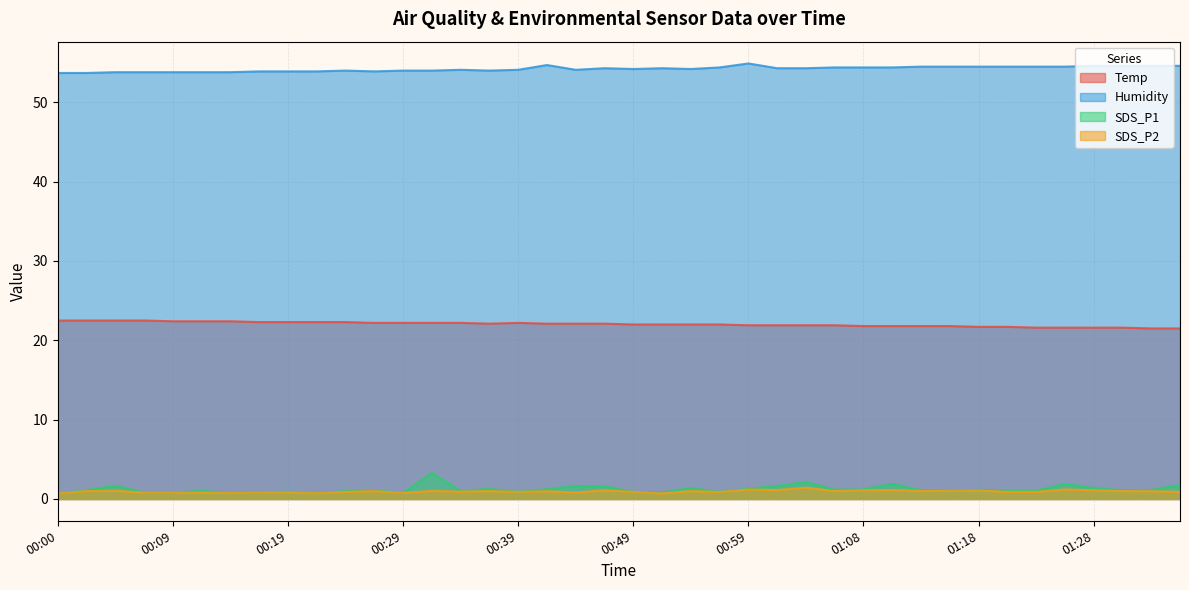

At how many categories does at least one series exceed 43?

40